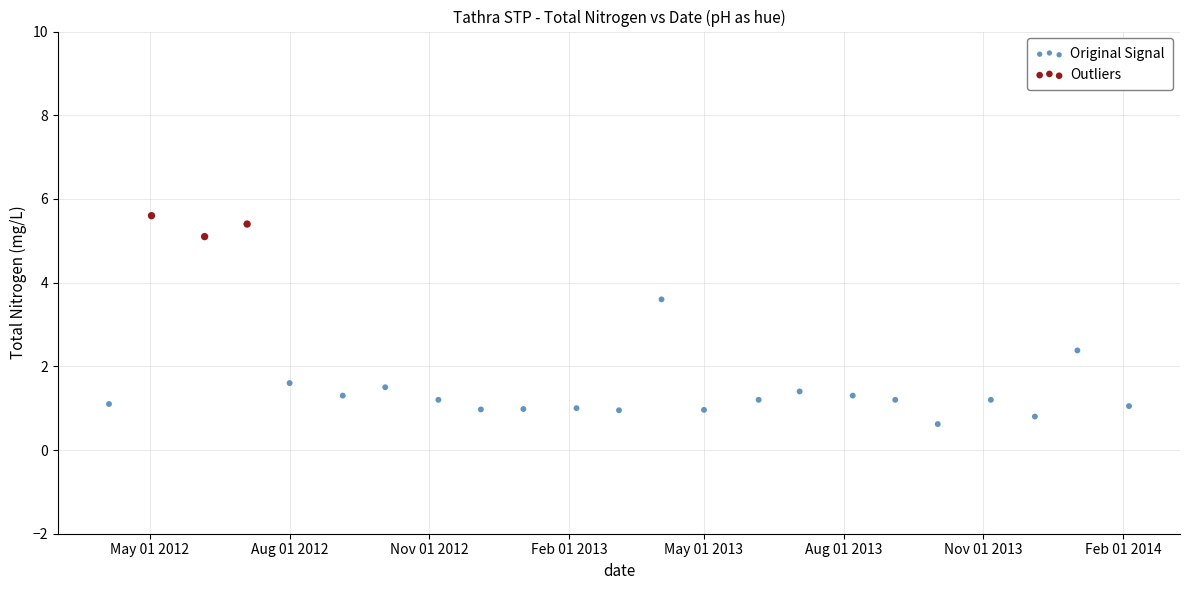

Which series reaches the maximum Y coordinate?

Outliers